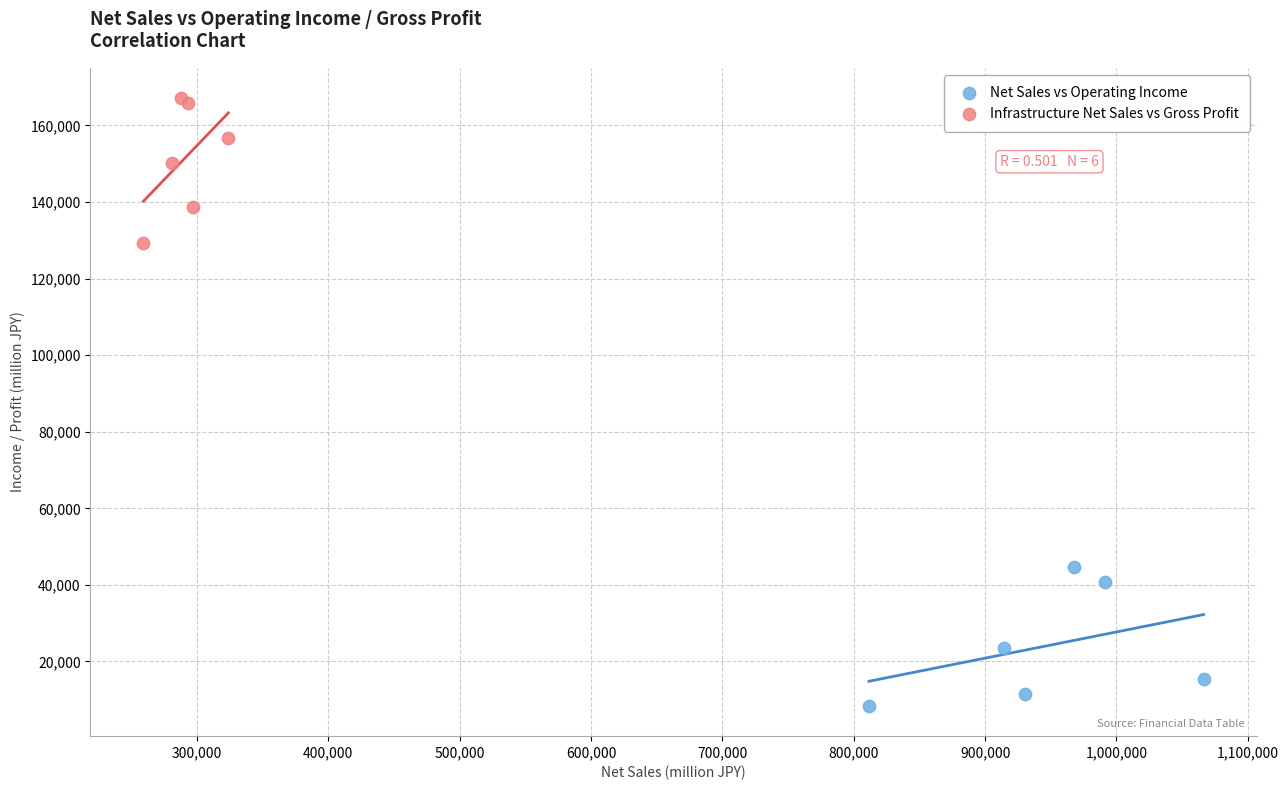

Which series contains the lowest Y value?

Net Sales vs Operating Income